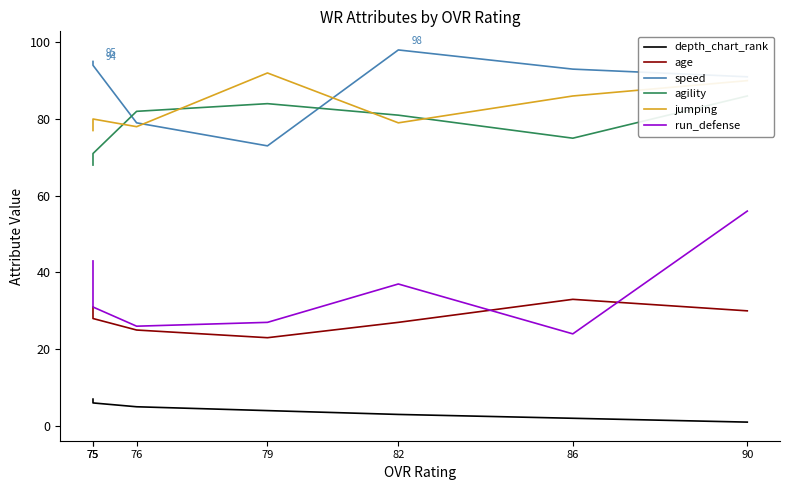

The depth_chart_rank series shows 1 at 90. True or false?

False